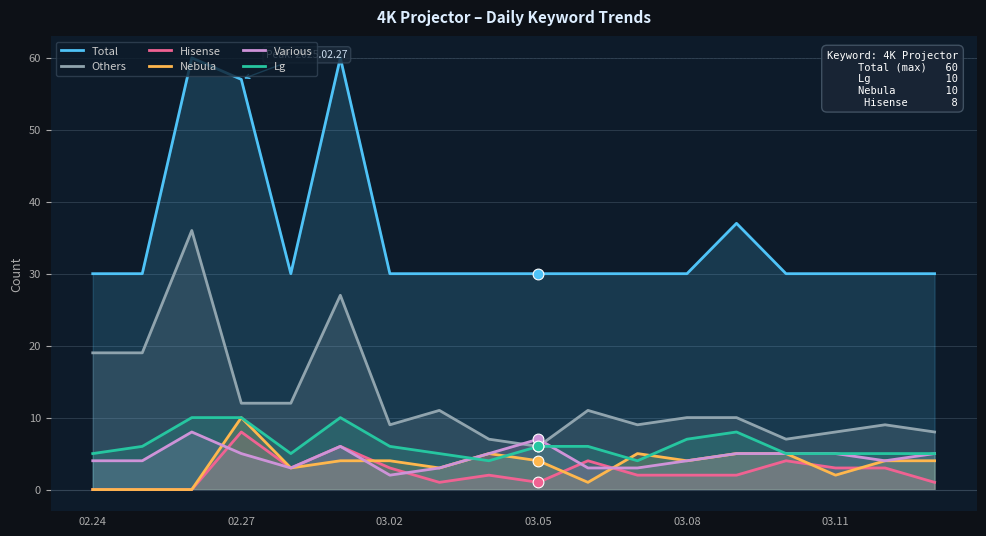

Which series has the widest spread of Y values?

Total